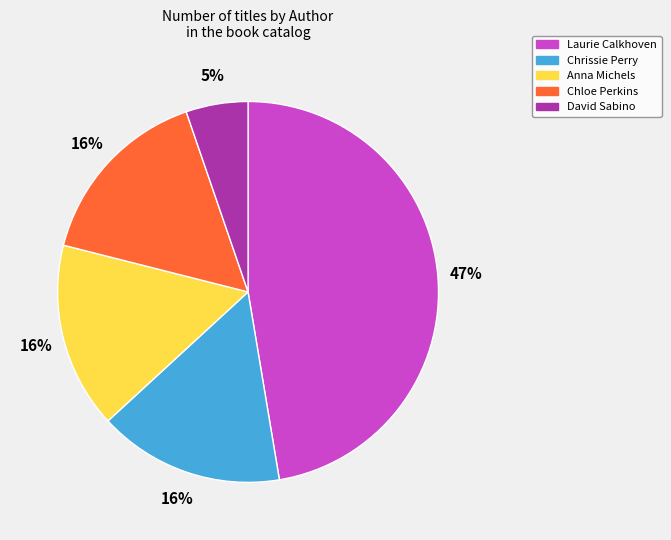

True or false: Anna Michels accounts for 16% of the total.

True